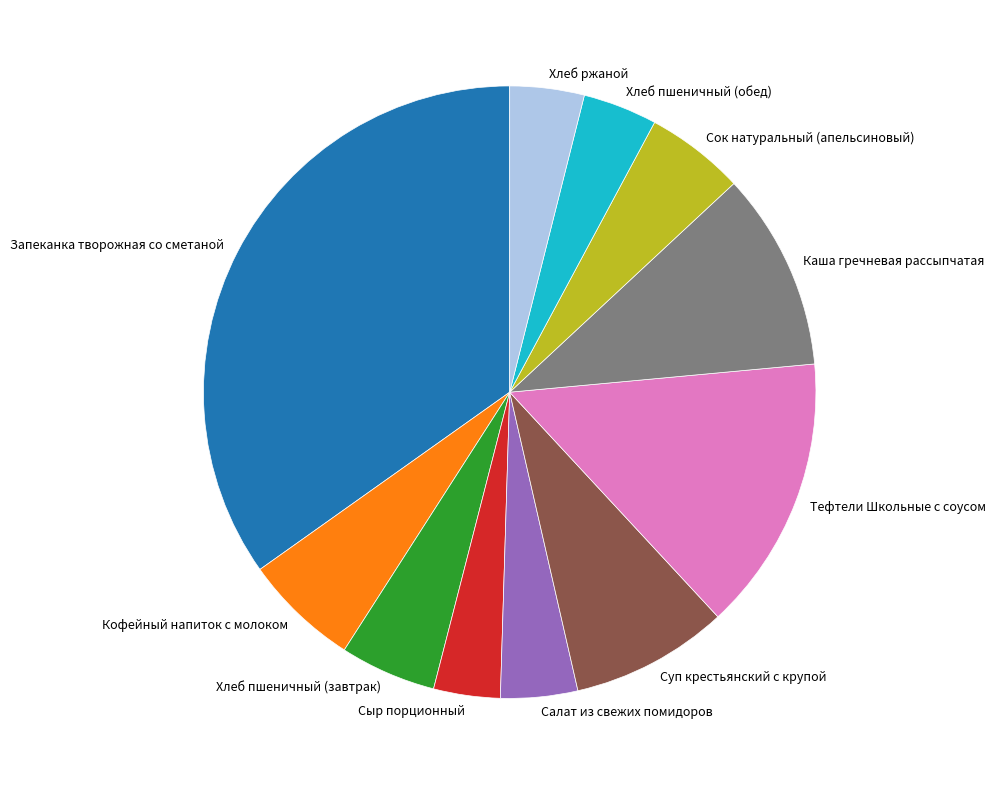

Count the number of slices in the pie.

11